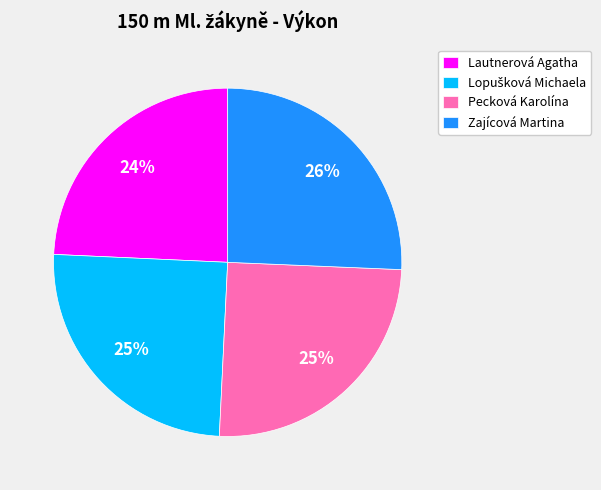

Is there a majority slice in this chart?

No